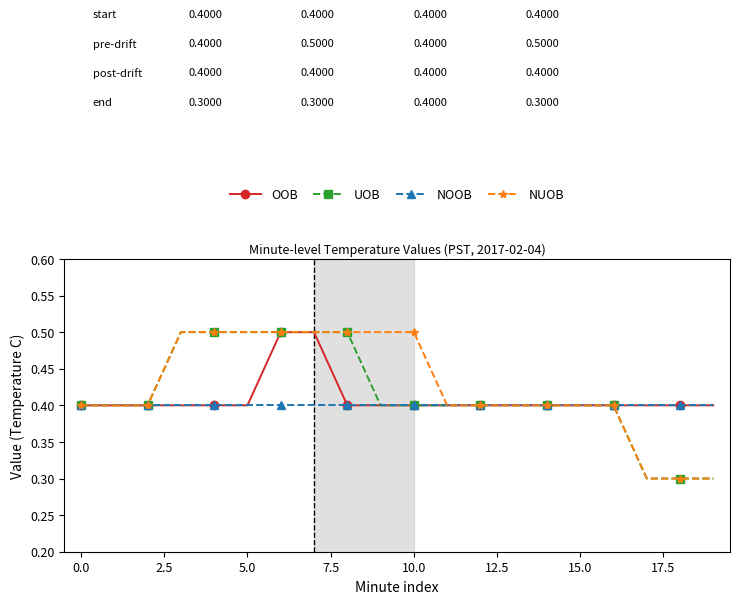

How many NUOB values are between 0 and 1?

20